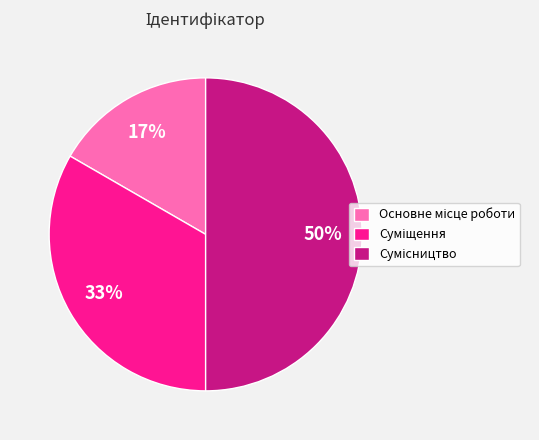

Count the number of slices in the pie.

3